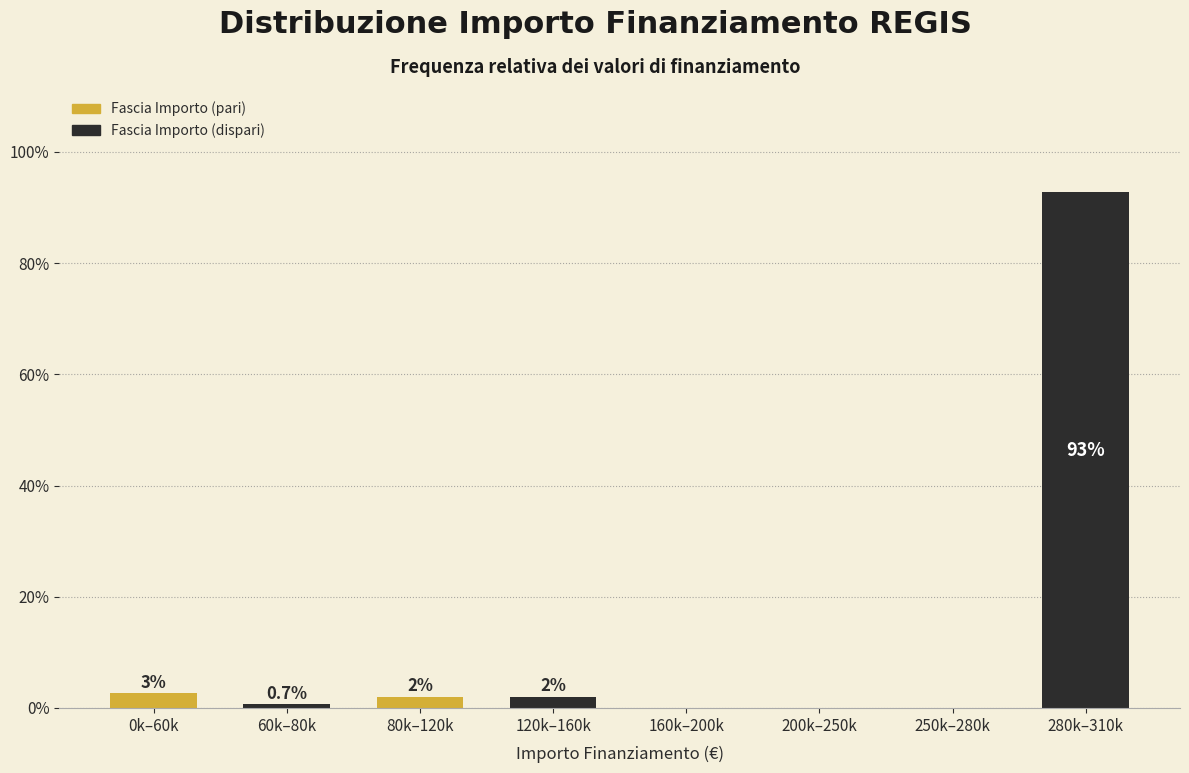

What is the maximum value shown in the chart?

92.8